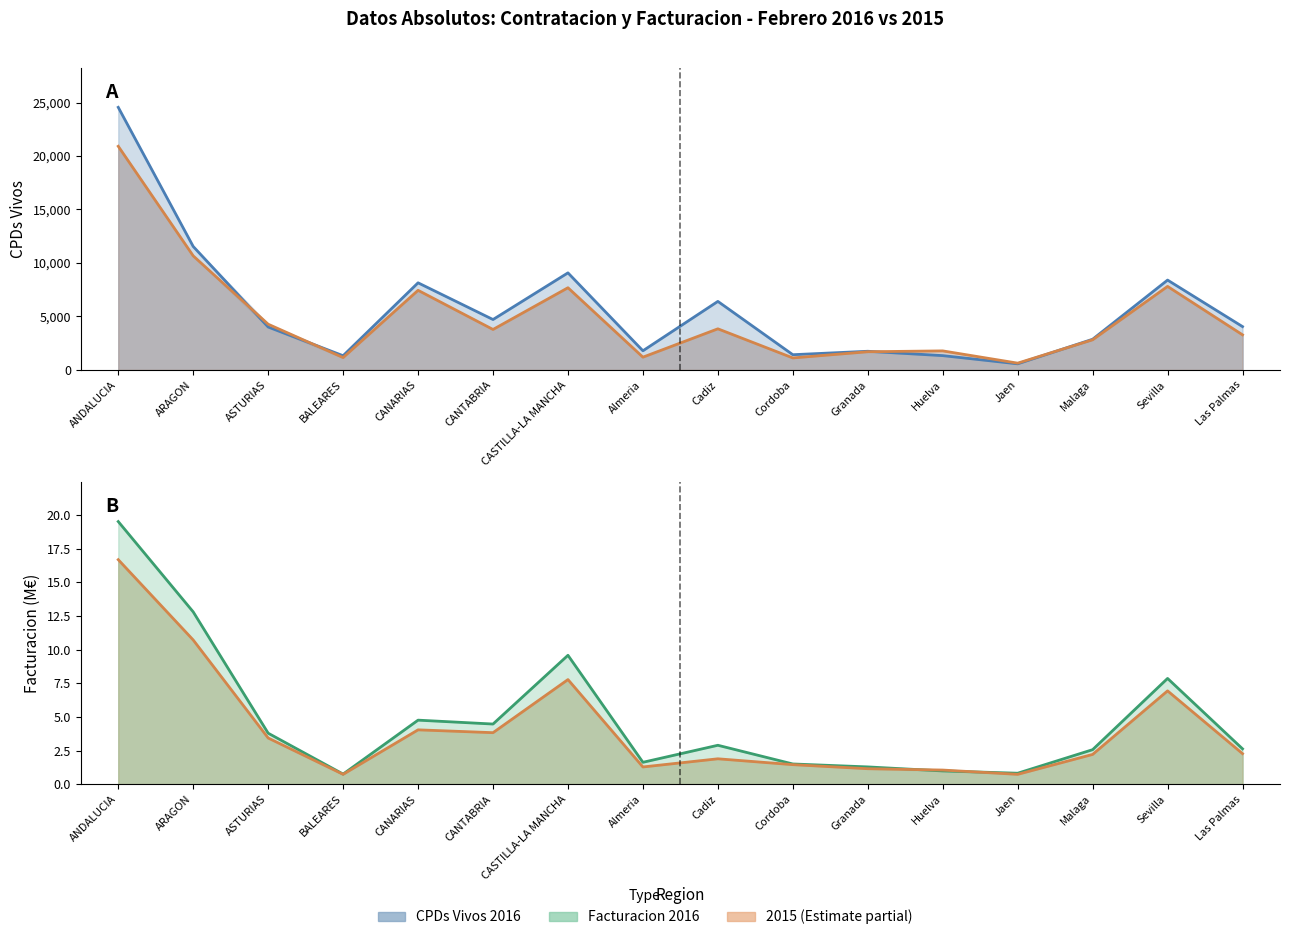

What is the difference between the Facturacion 2016 values at BALEARES and Cadiz?

2.1